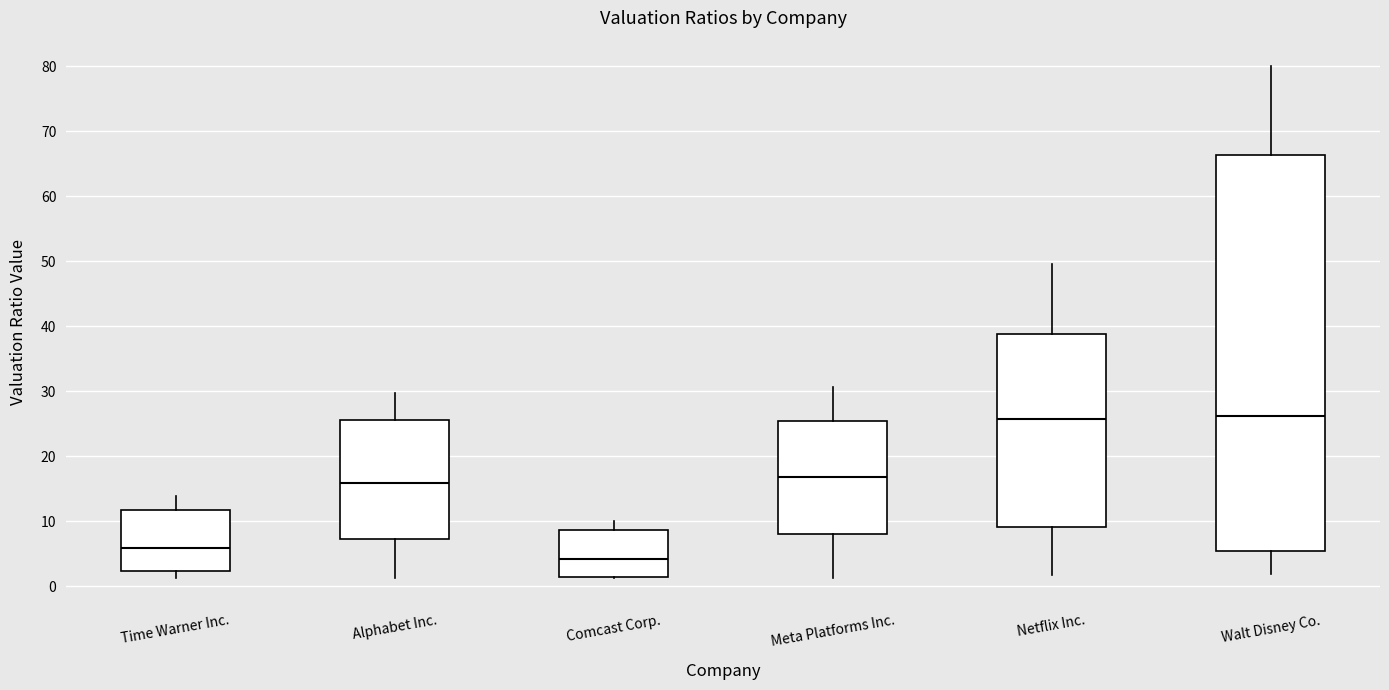

Which box has the lowest median line?

Comcast Corp.